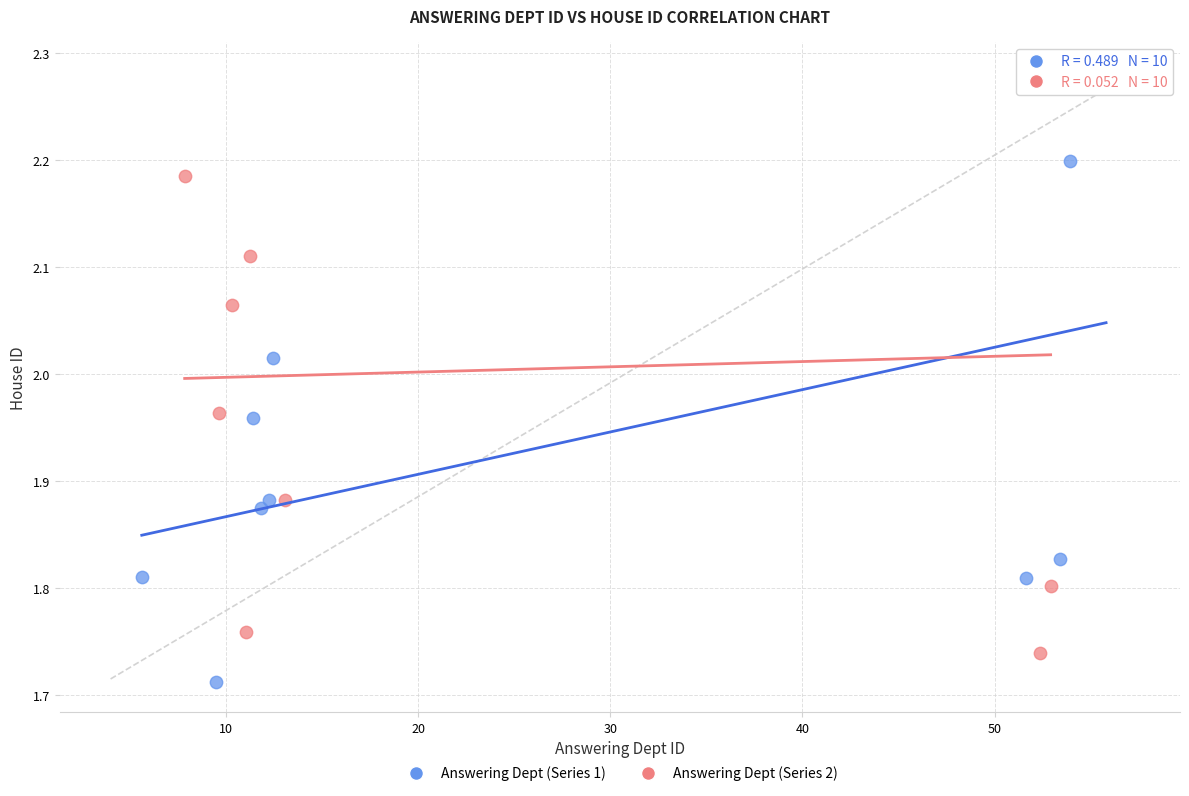

What are all the series names shown in the legend?

Answering Dept (Series 1), Answering Dept (Series 2)